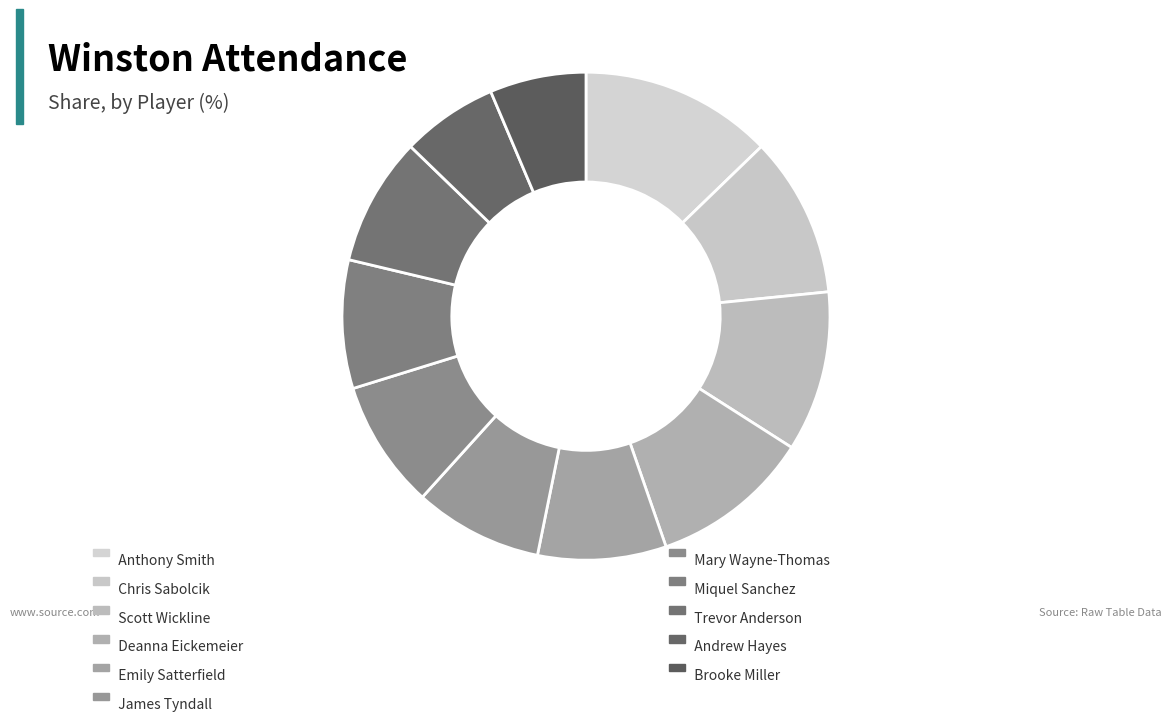

How many segments does this pie chart have?

11